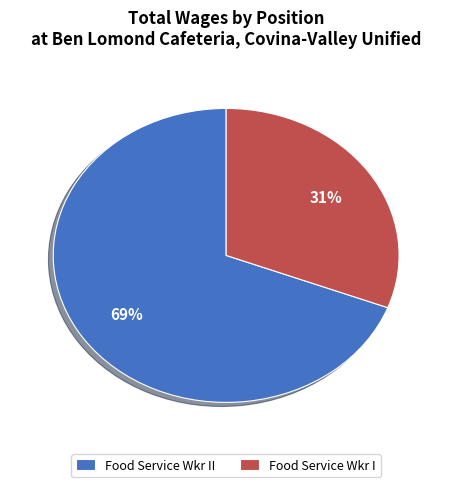

True or false: Food Service Wkr II accounts for 69% of the total.

True